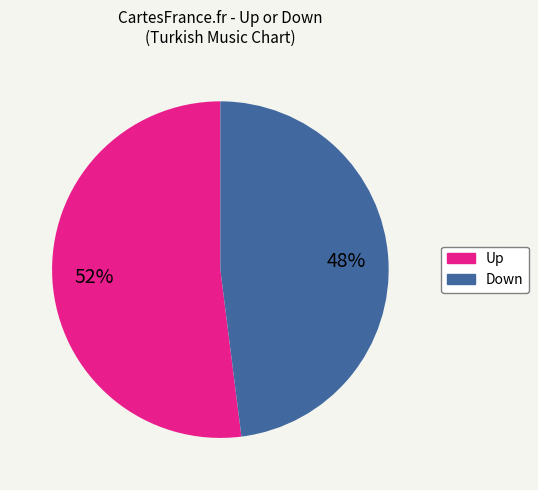

Is there a majority slice in this chart?

Yes